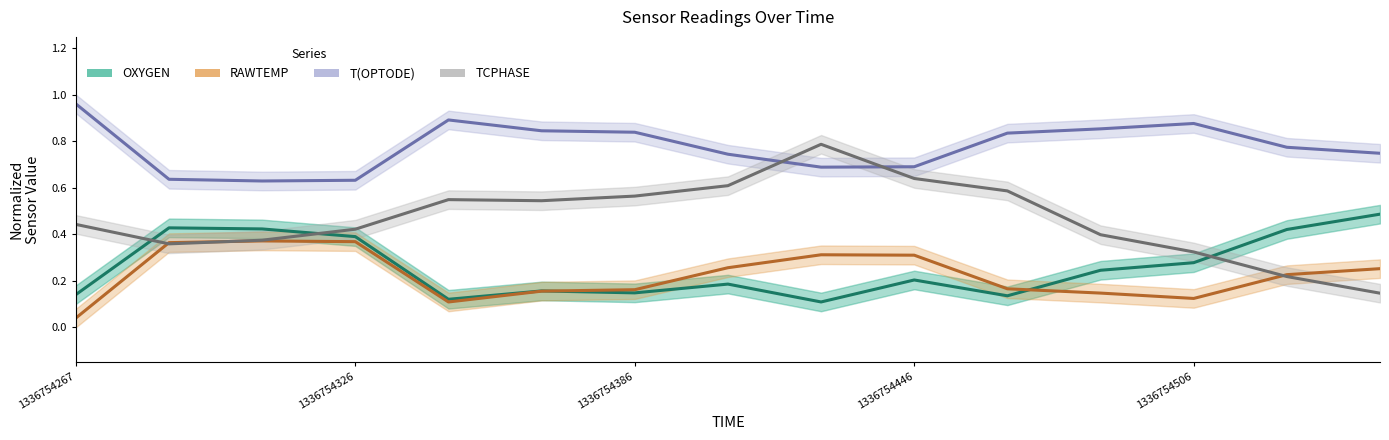

Which series has the widest spread of values?

TCPHASE